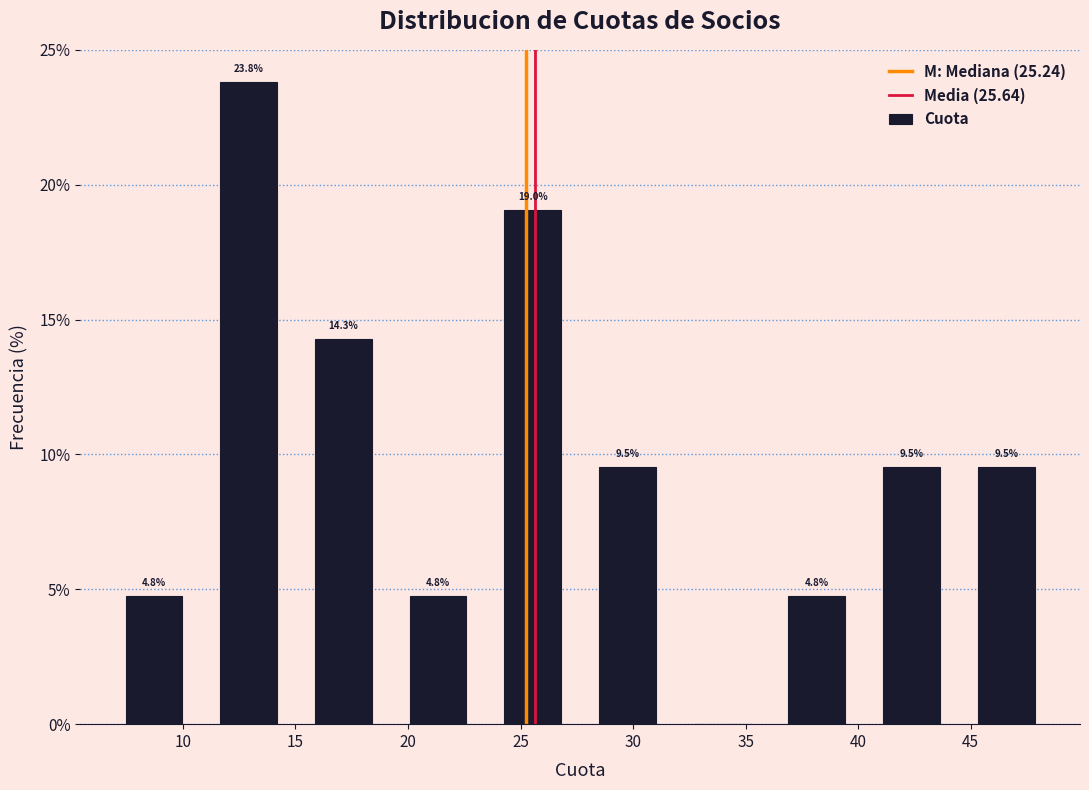

Over which range of the x-axis is the bar tallest?

11.0 to 15.0